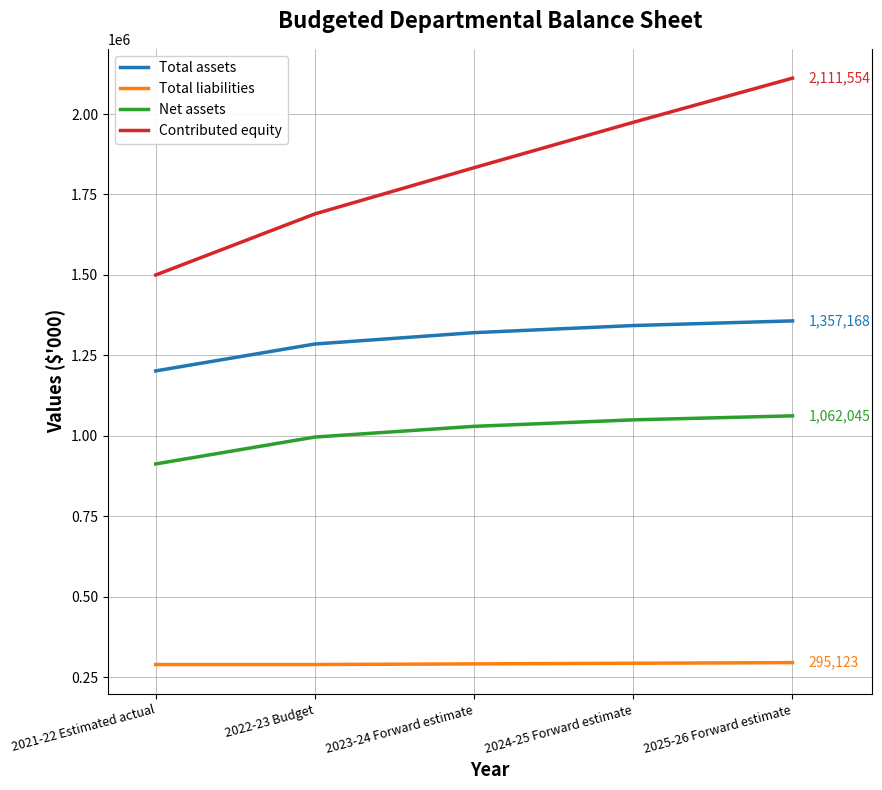

Which series has the largest total across all categories?

Contributed equity